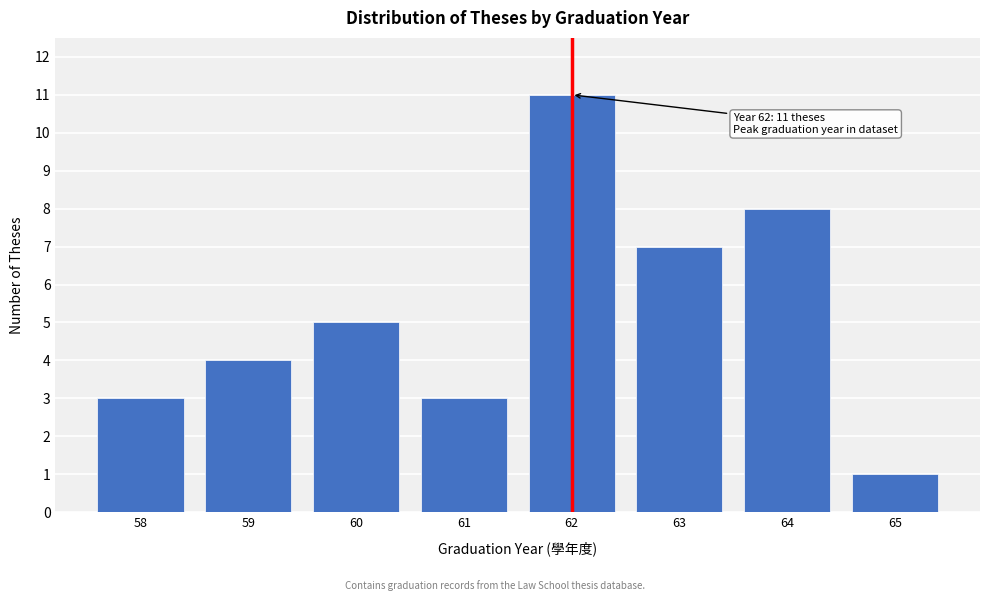

Reading left to right, what are all the values shown in this chart?

58=3	59=4	60=5	61=3	62=11	63=7	64=8	65=1